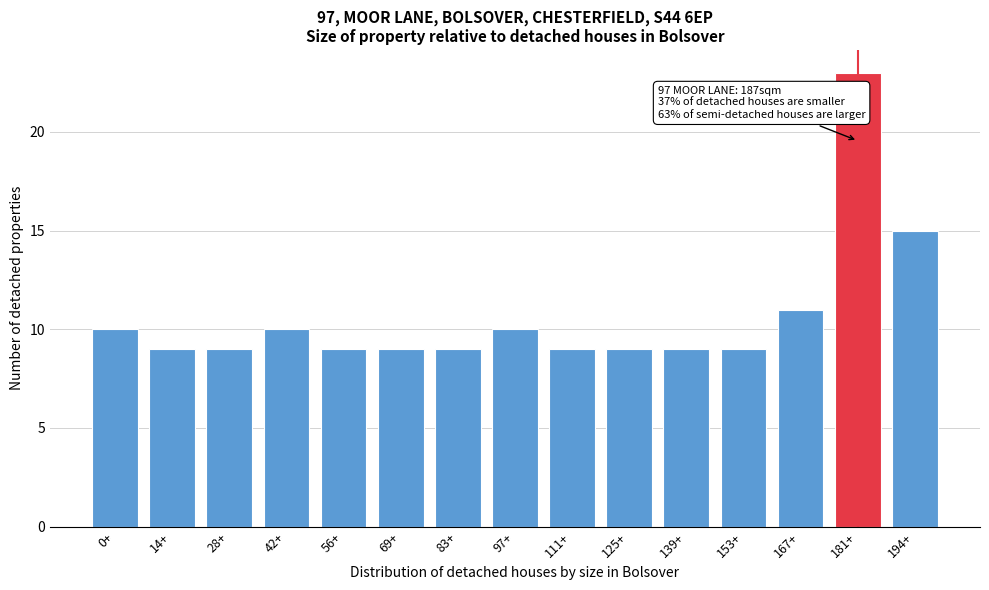

Reading right to left, list all the values displayed in this chart.

194+=15	181+=23	167+=11	153+=9	139+=9	125+=9	111+=9	97+=10	83+=9	69+=9	56+=9	42+=10	28+=9	14+=9	0+=10